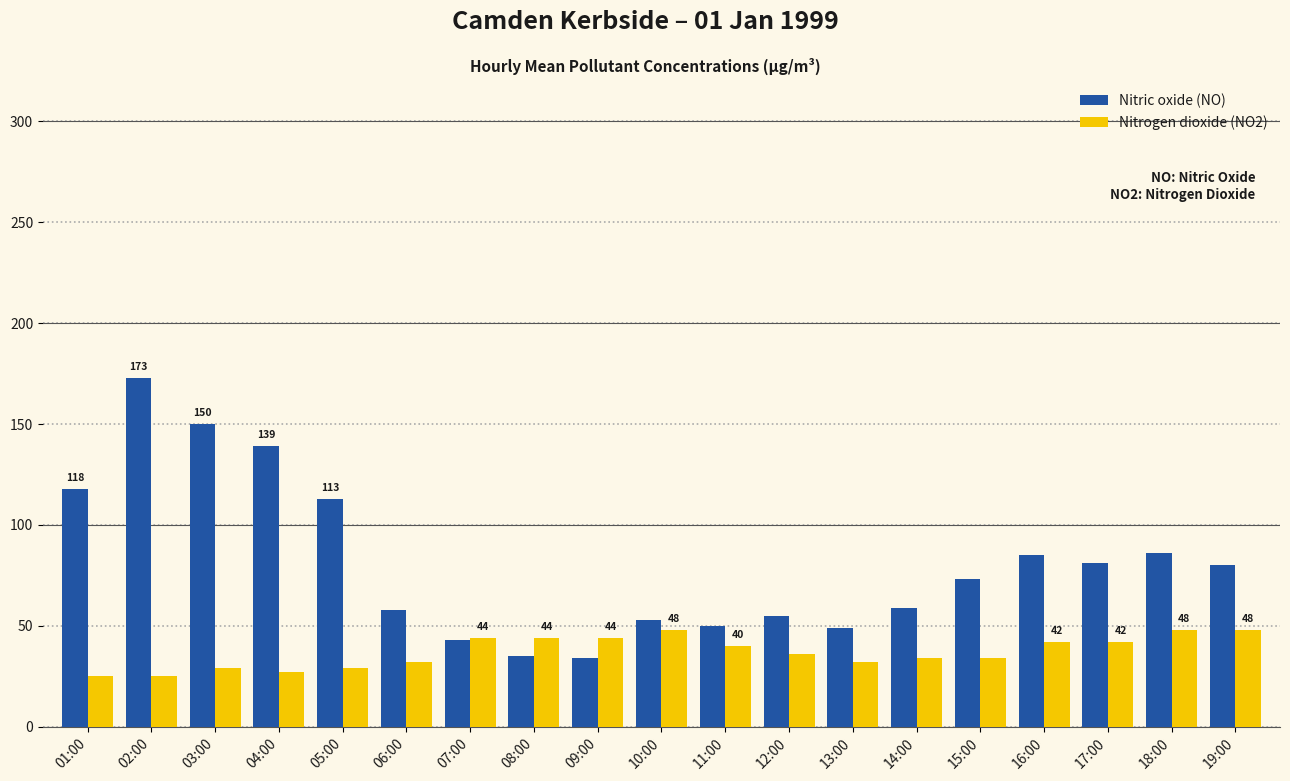

What is the difference between the second highest and minimum values in the Nitric oxide (NO) series?

116